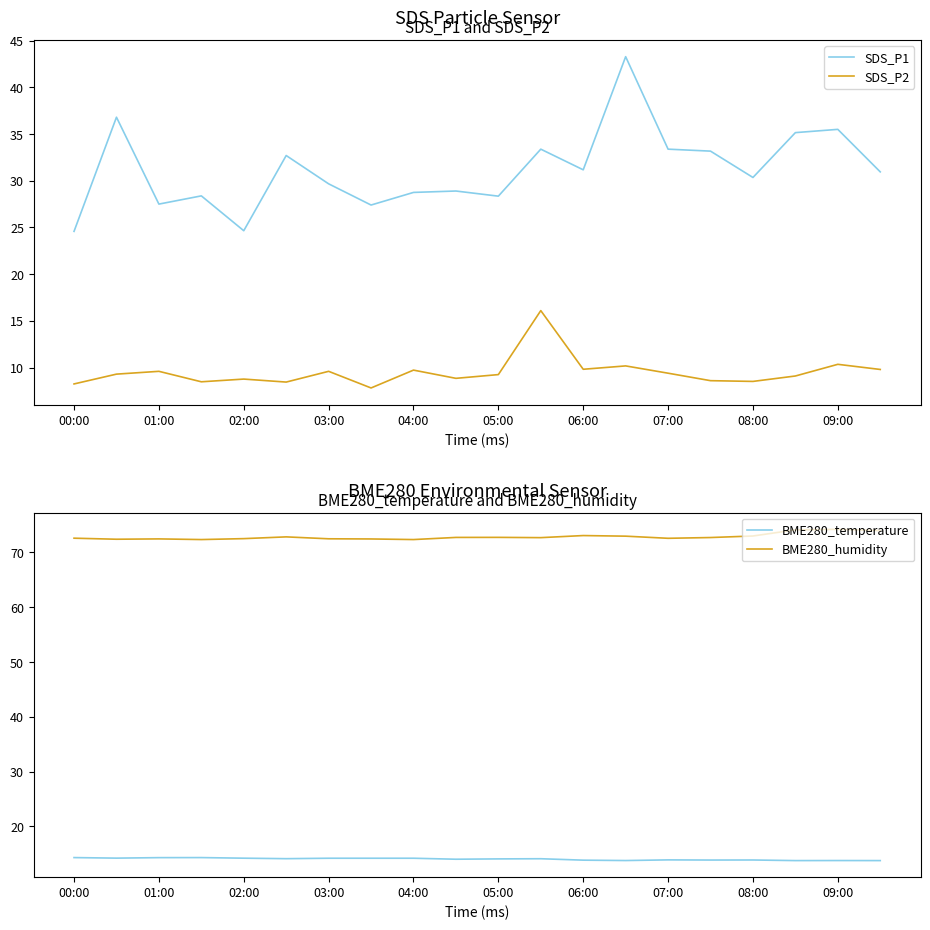

What are all the series names shown in the legend?

SDS_P1, SDS_P2, BME280_temperature, BME280_humidity